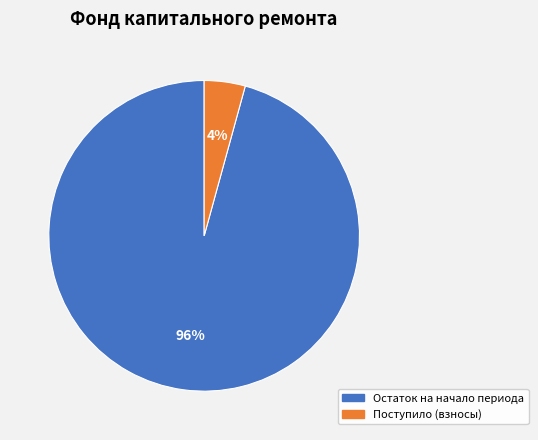

Is the sum of Поступило (взносы) and Остаток на начало периода greater than half?

Yes